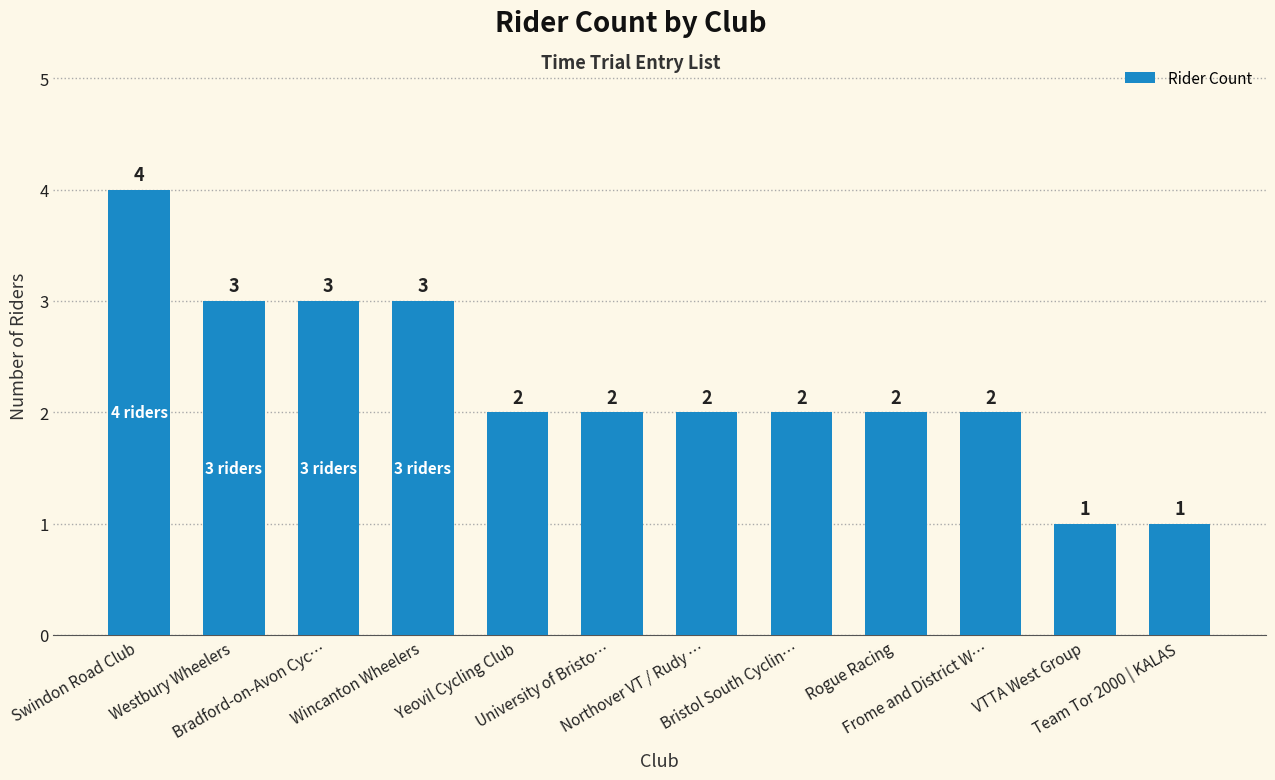

What position from the left is VTTA West Group?

11